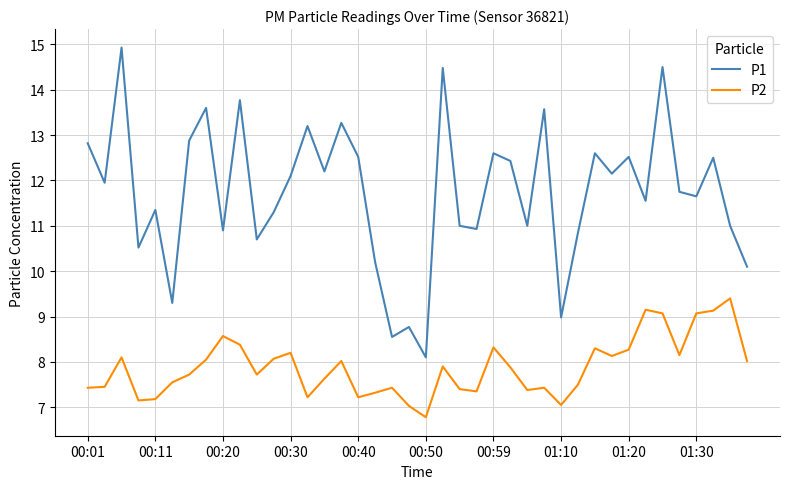

What is the minimum value shown in the chart?

6.8